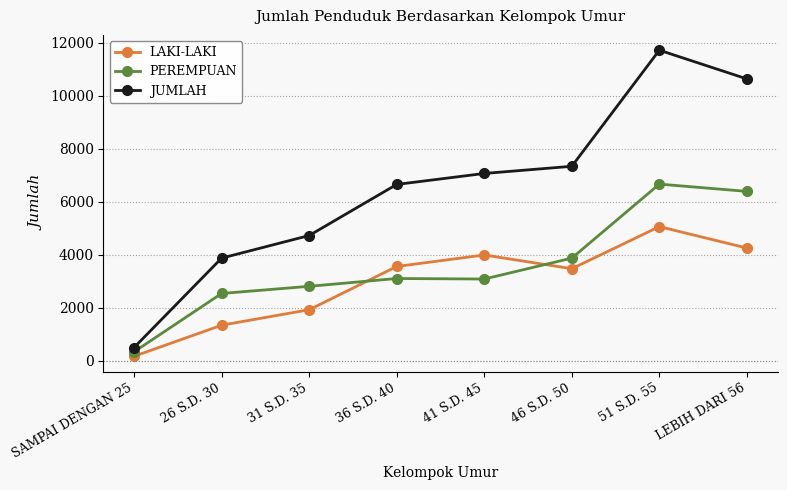

Rank the series by their average value, from lowest to highest.

LAKI-LAKI, PEREMPUAN, JUMLAH